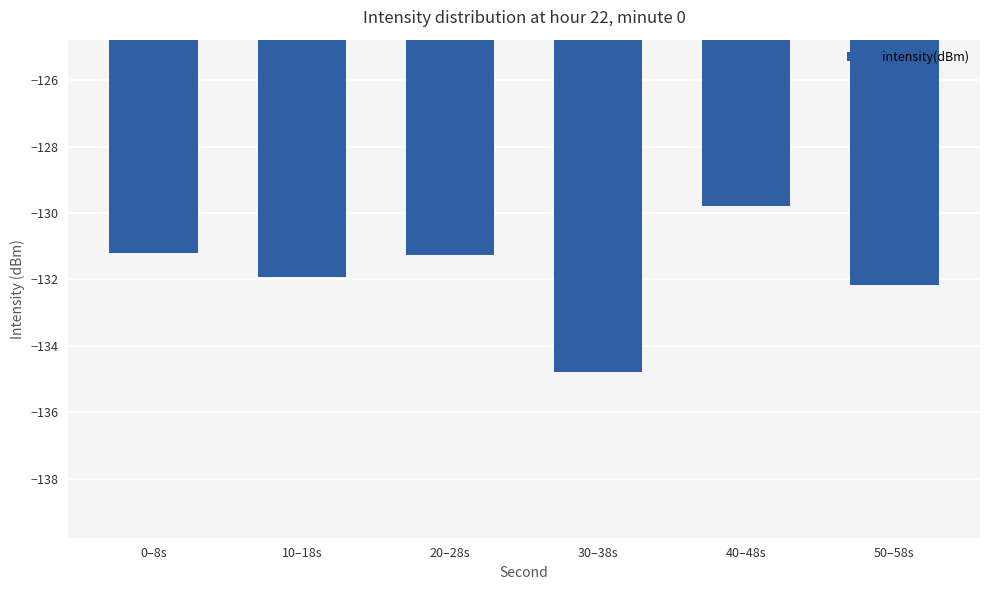

True or false: the data shows -191.9 at 0–8s.

False